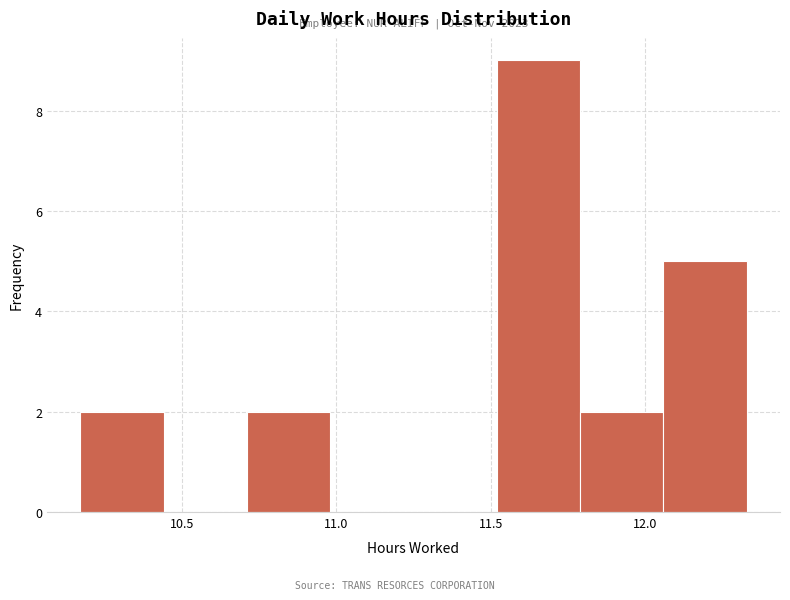

Over which range of the x-axis is the bar tallest?

11.52 to 11.79